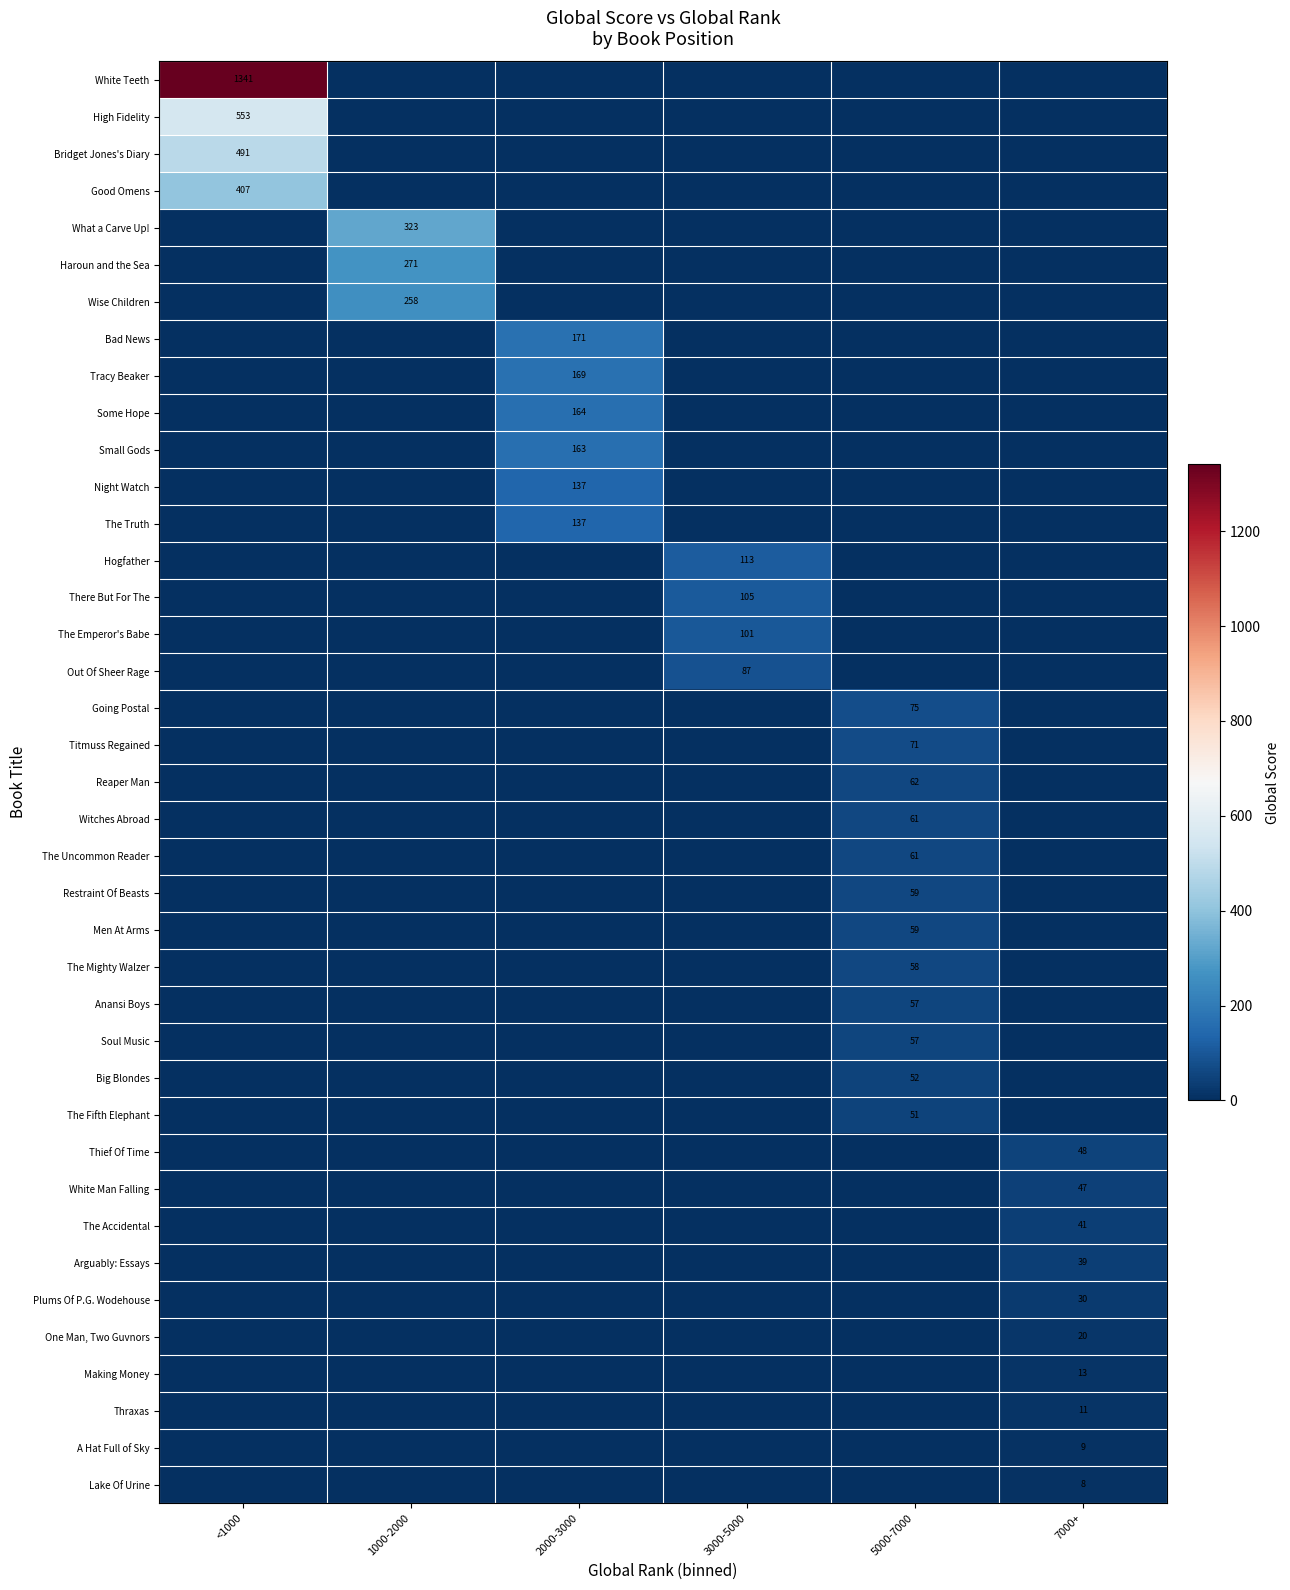

The value of High Fidelity at <1000 is 553. True or false?

True